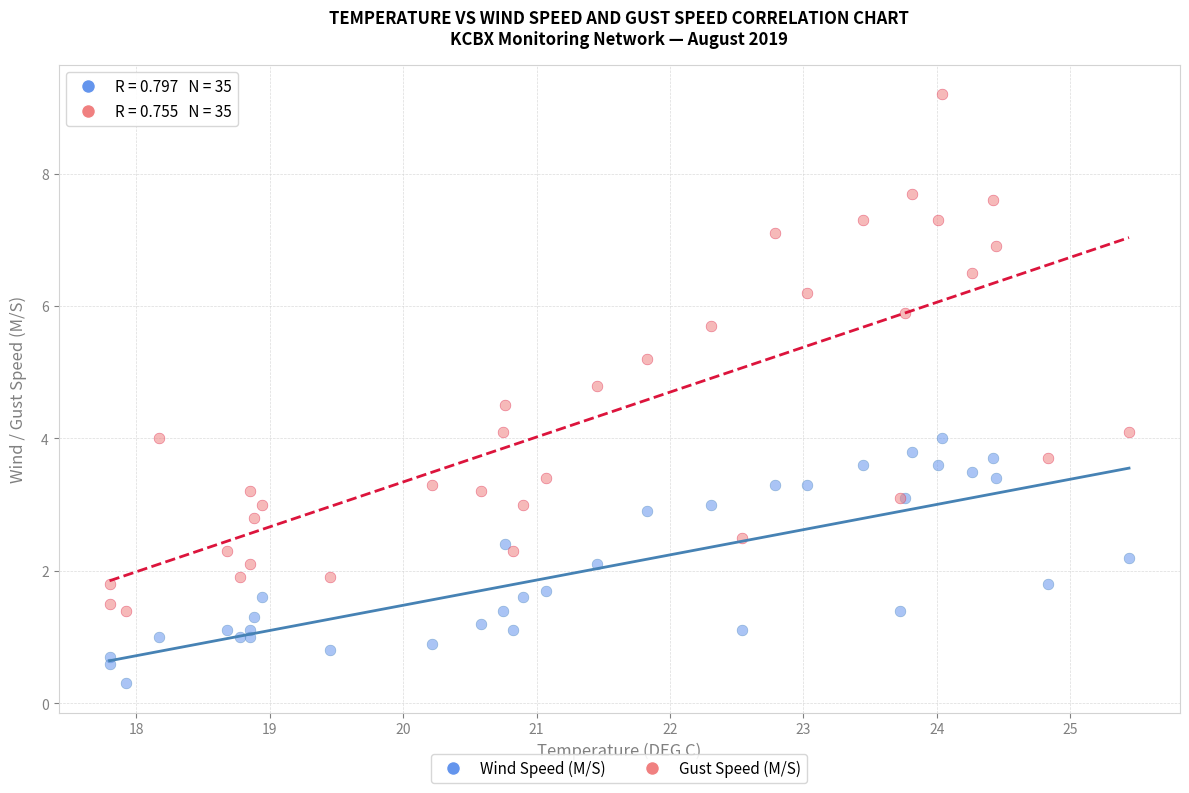

Which series has the widest spread of Y values?

Gust Speed (M/S)